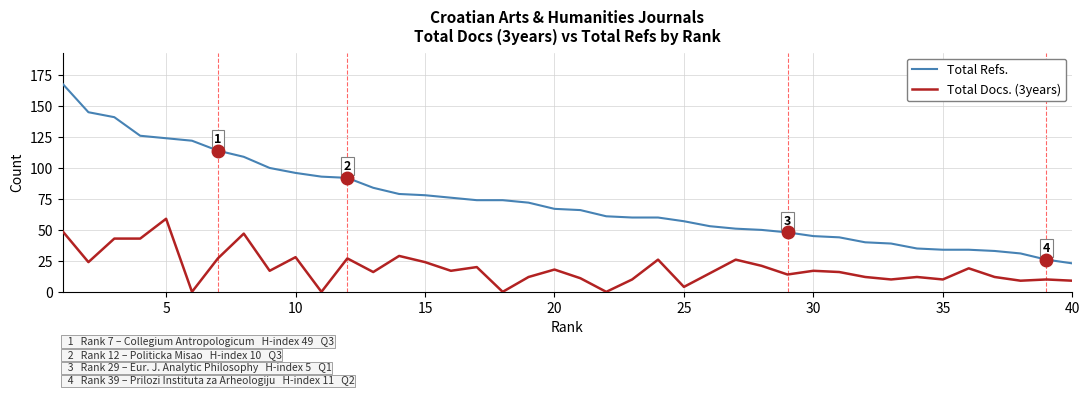

What is the minimum value for Total Refs.?

23